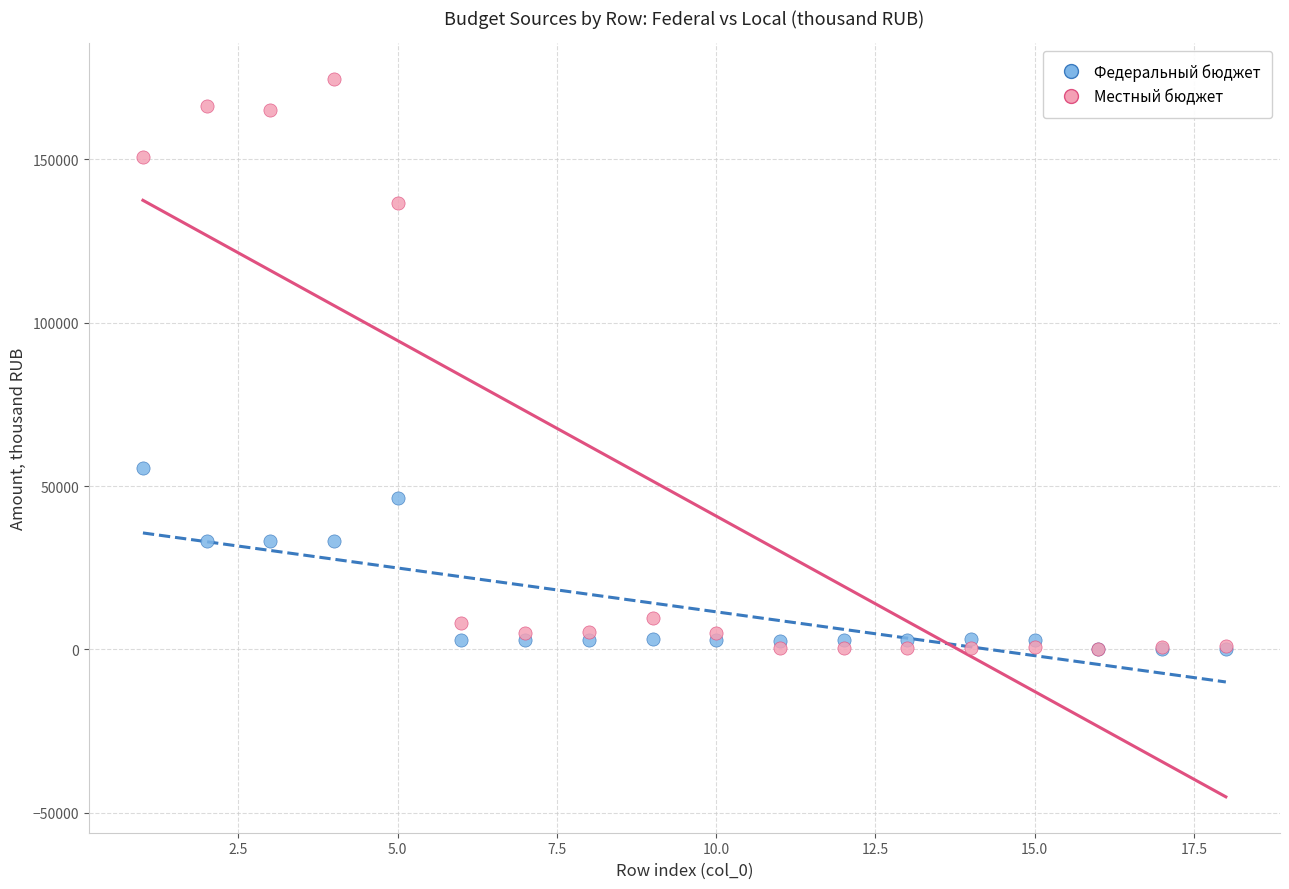

What are all the series names shown in the legend?

Федеральный бюджет, Местный бюджет